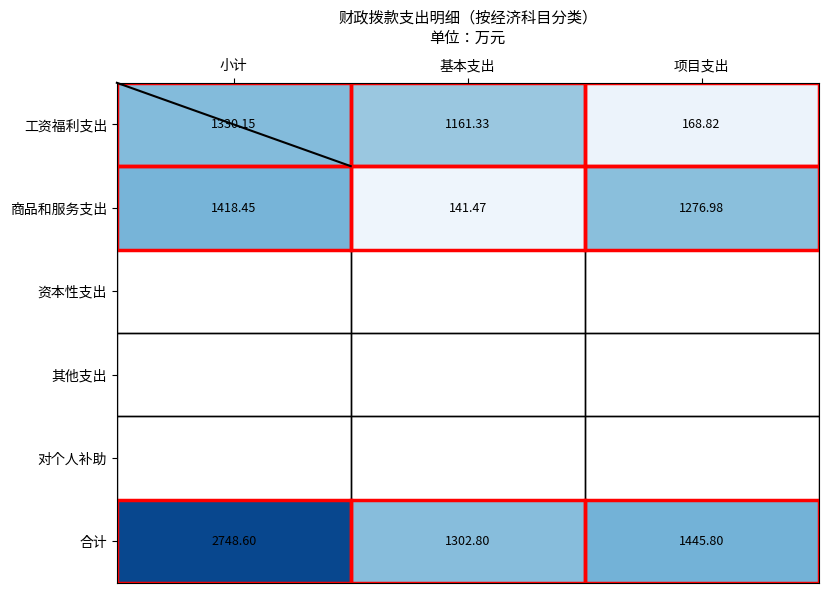

Rank the categories by 商品和服务支出 value from lowest to highest.

基本支出, 项目支出, 小计